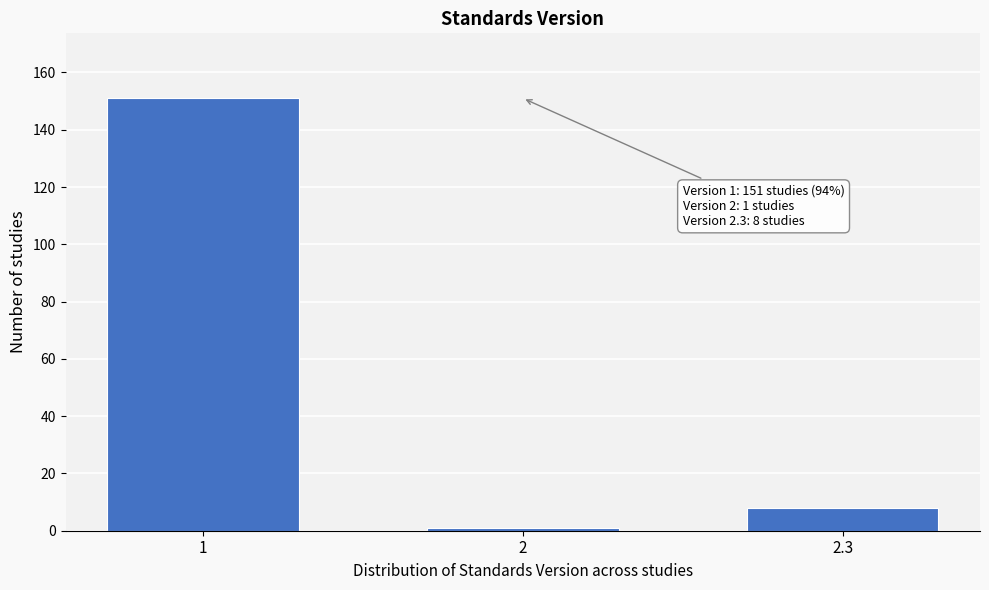

Reading right to left, what are all the values shown in this chart?

8	1	151